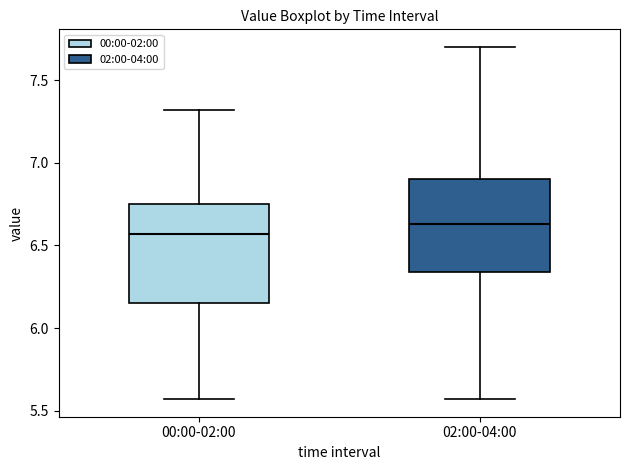

Reading left to right, transcribe this box plot: for each box, give where its median line is, the range the box spans, and where its two whiskers end, as read against the y-axis. The values are not printed on the chart, so give them approximately, as read against the axis.

00:00-02:00: median 6.55, box 6.15 to 6.75, whiskers 5.55 to 7.30
02:00-04:00: median 6.65, box 6.35 to 6.90, whiskers 5.55 to 7.70